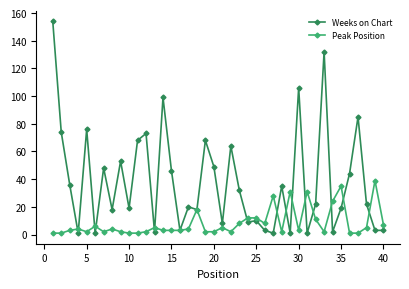

What is the maximum value shown in the chart?

154